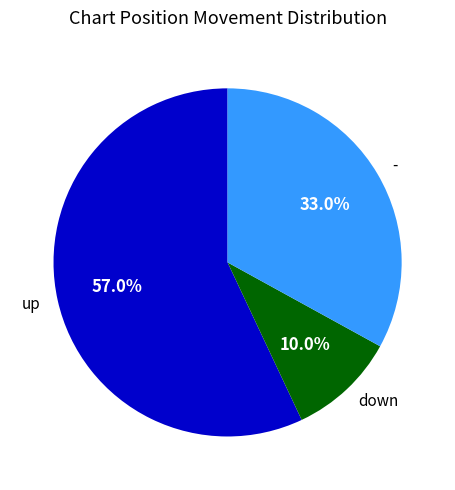

To the nearest percent, what is the difference between the up and down slice percentages?

47%